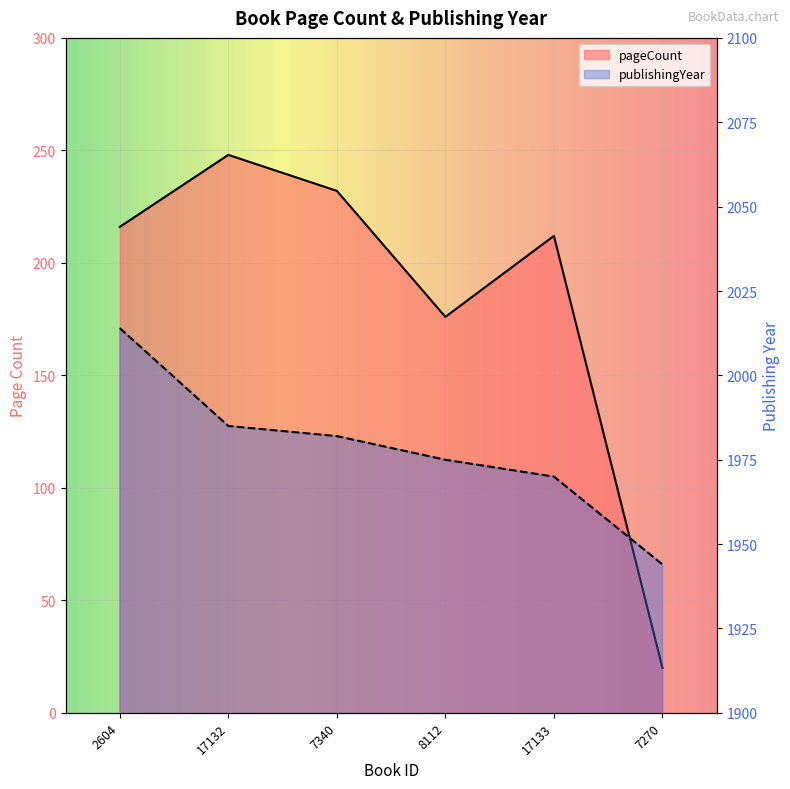

What is the difference between the maximum and minimum values in the pageCount series?

228